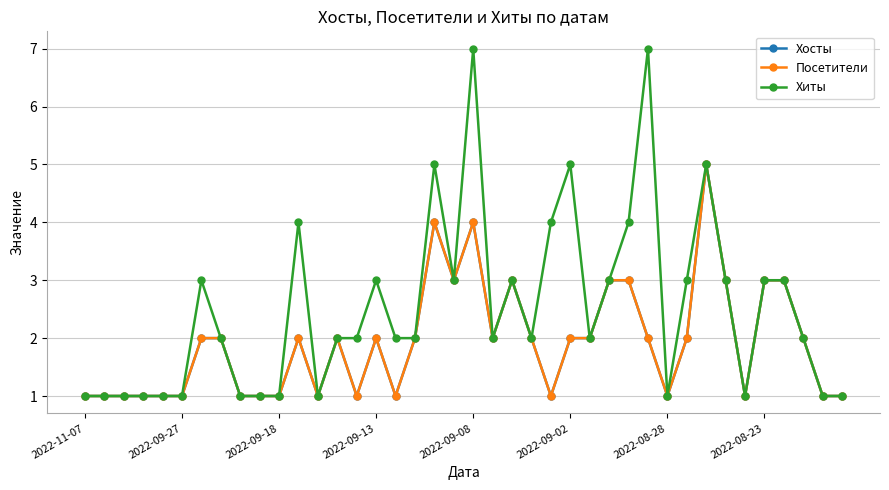

True or false: Посетители and Хосты intersect in this chart.

False